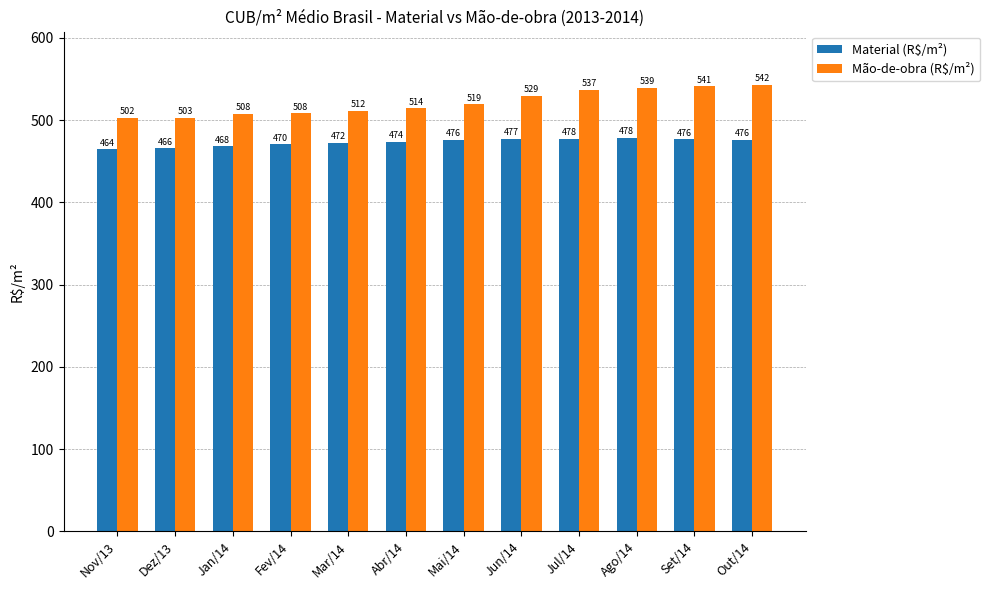

Are the bars grouped side by side (vs. stacked)?

Yes